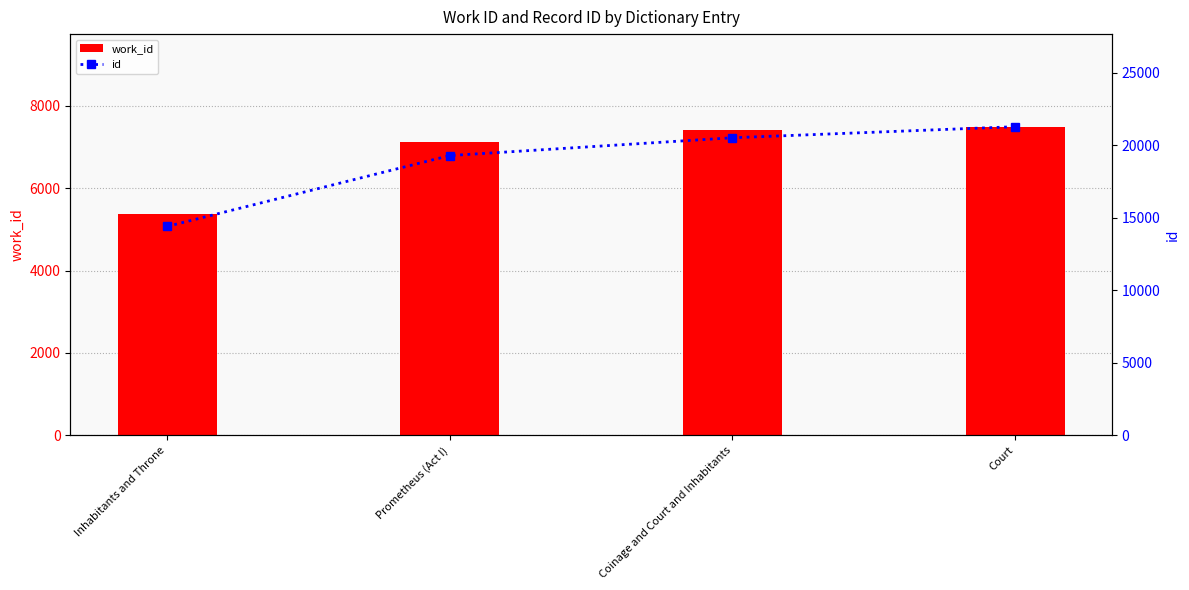

What is the label of the 4th bar from the right?

Inhabitants and Throne